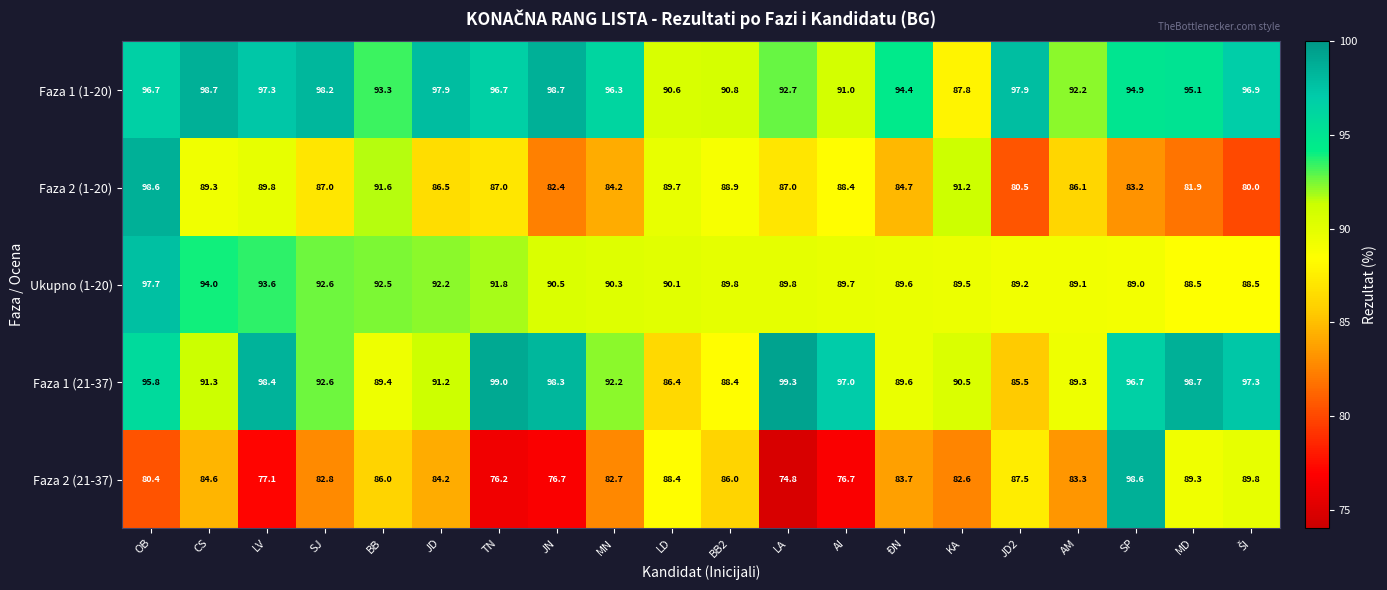

At which category does the chart reach its minimum across all series?

LA